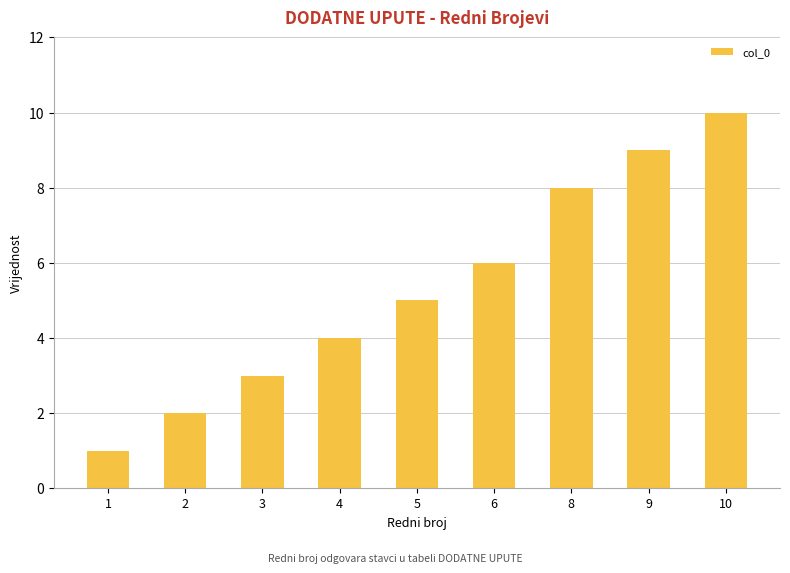

Reading right to left, transcribe all the data shown in this chart.

10=10	9=9	8=8	6=6	5=5	4=4	3=3	2=2	1=1